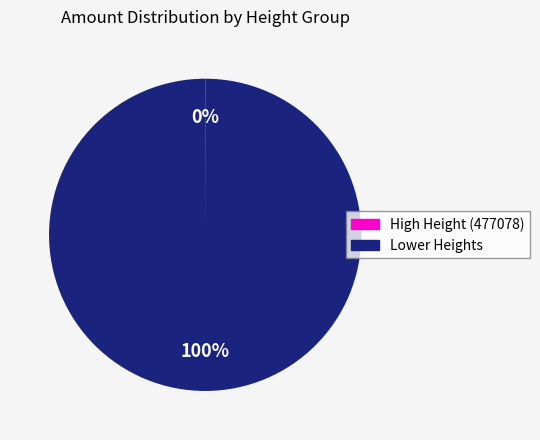

To the nearest percent, what is the difference between the largest and smallest slice percentages?

100%